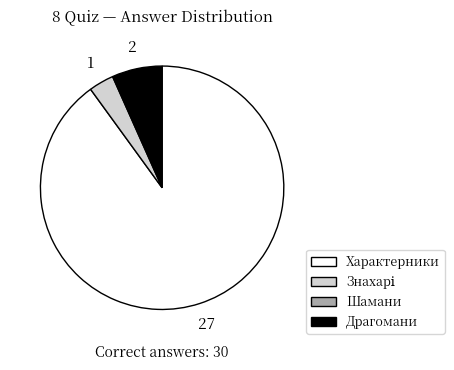

Does any single category account for the majority?

Yes